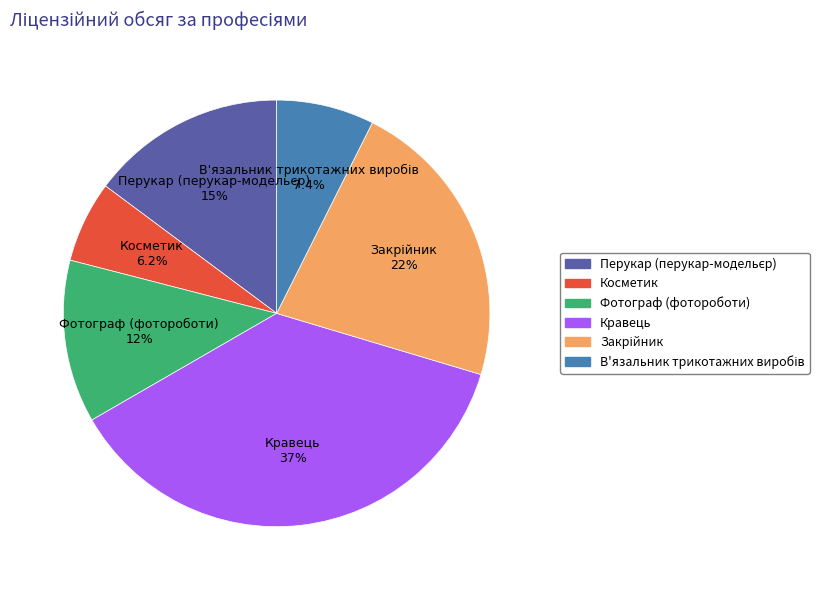

How many slices are in this pie chart?

6